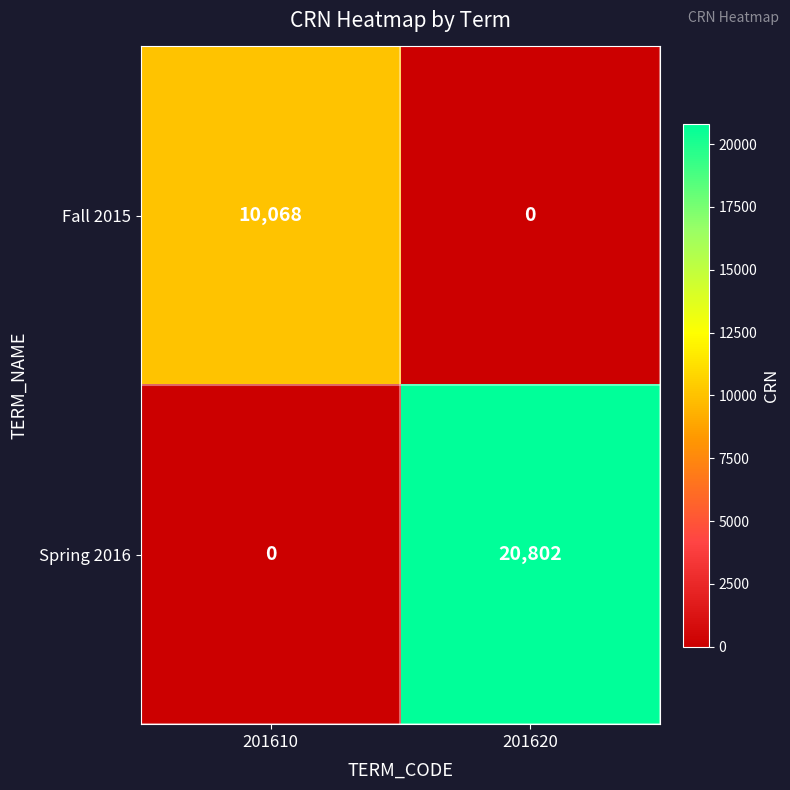

What is the average value of the Fall 2015 series?

5034